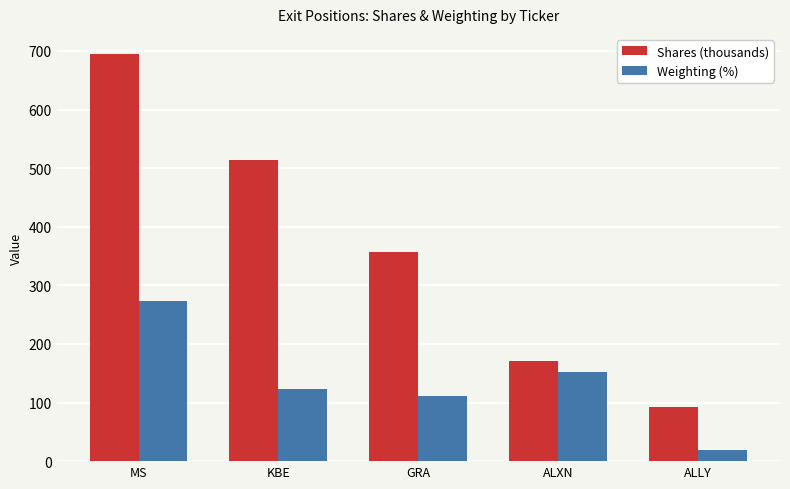

Which category has the highest value across all series?

MS